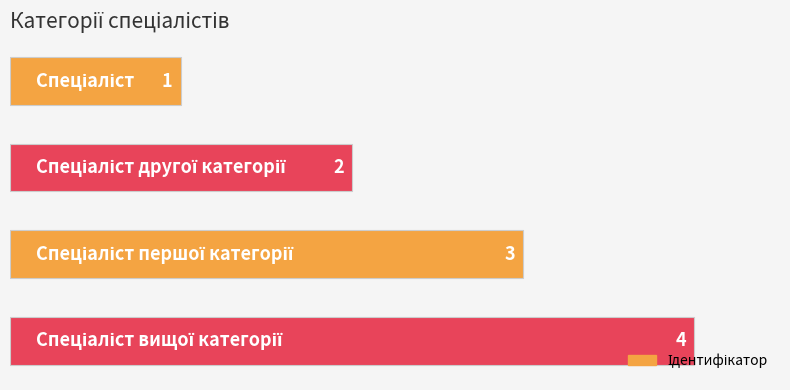

Count the values in the range 2 to 4.

3